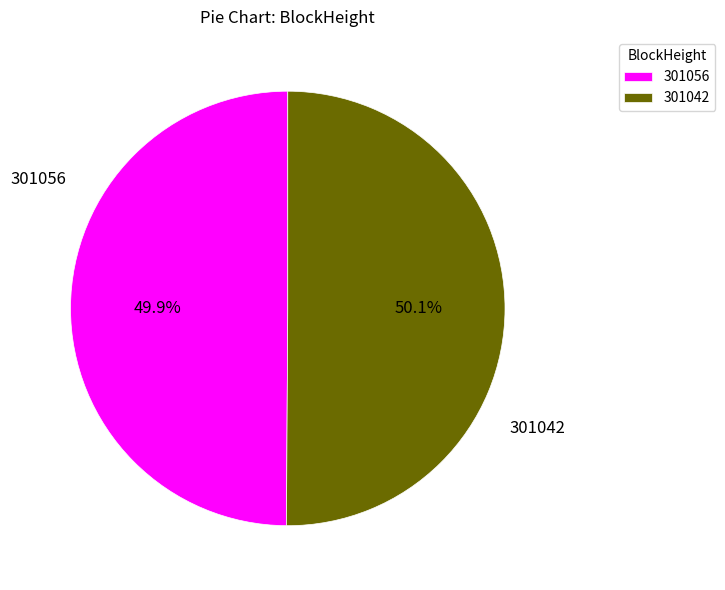

Does any single category account for the majority?

Yes